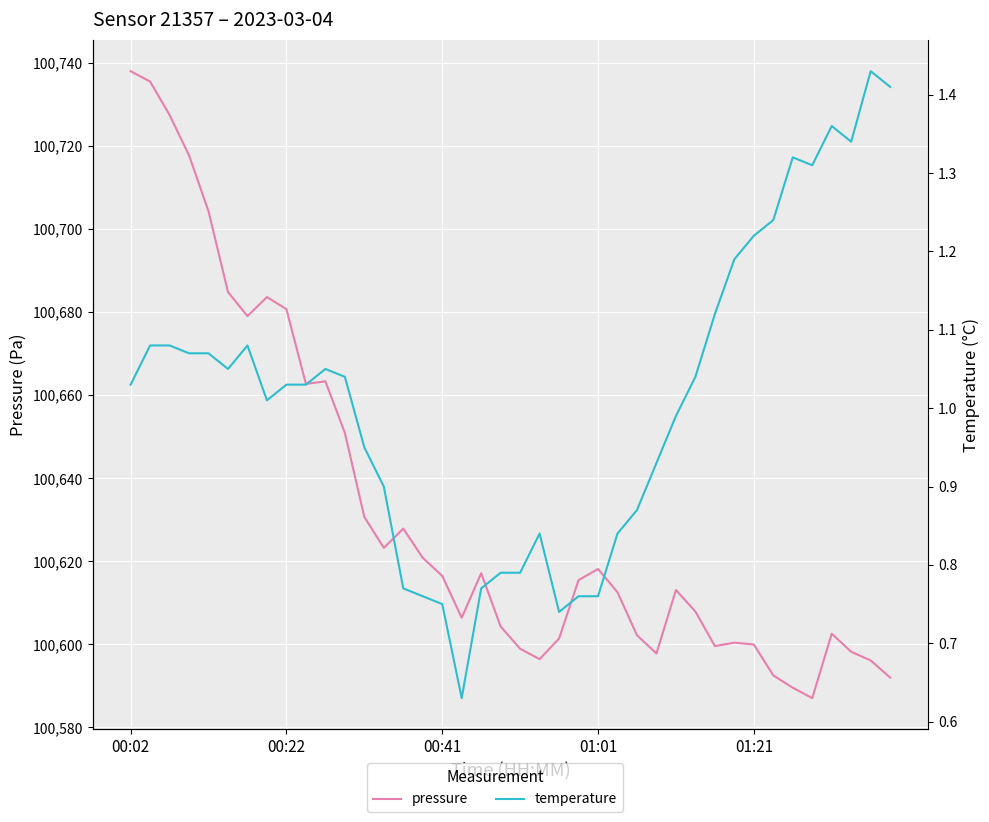

What is the value of the pressure point at the 7th from the left?

100679.1